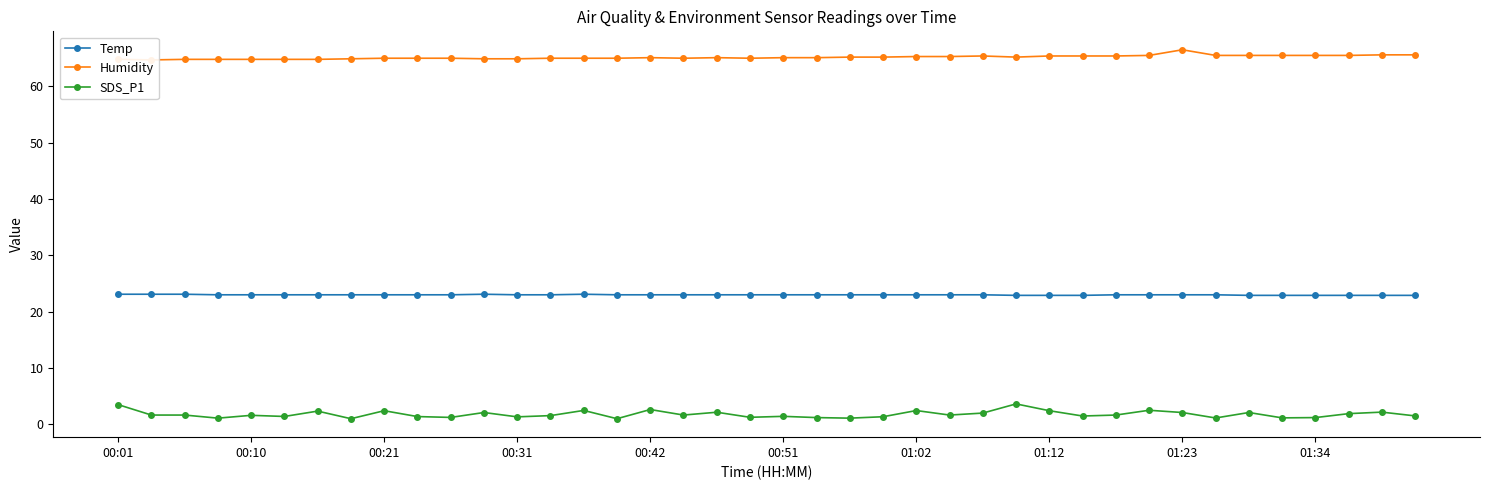

What is the difference between the maximum and minimum values in the SDS_P1 series?

2.6